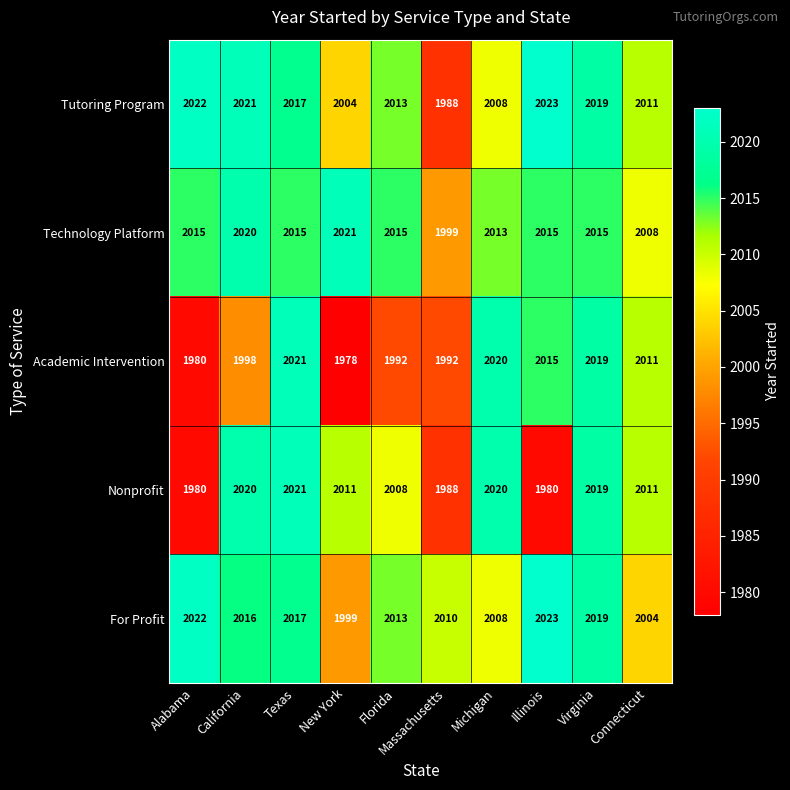

What is the difference between the Academic Intervention values at Virginia and Florida?

27